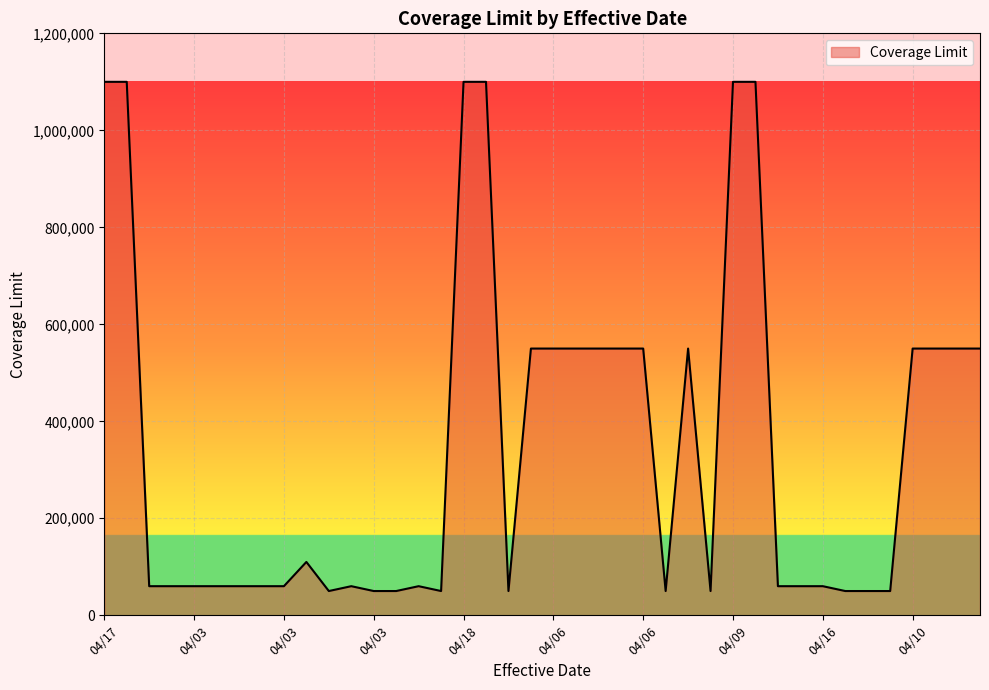

What is the smallest value displayed?

50000